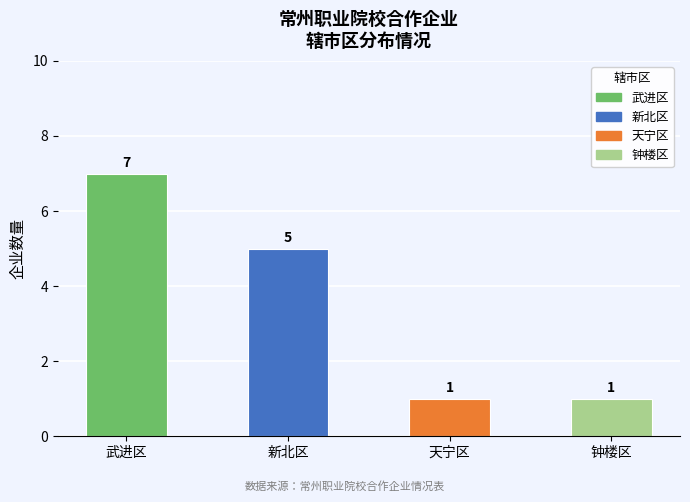

How many data points are less than 5?

2